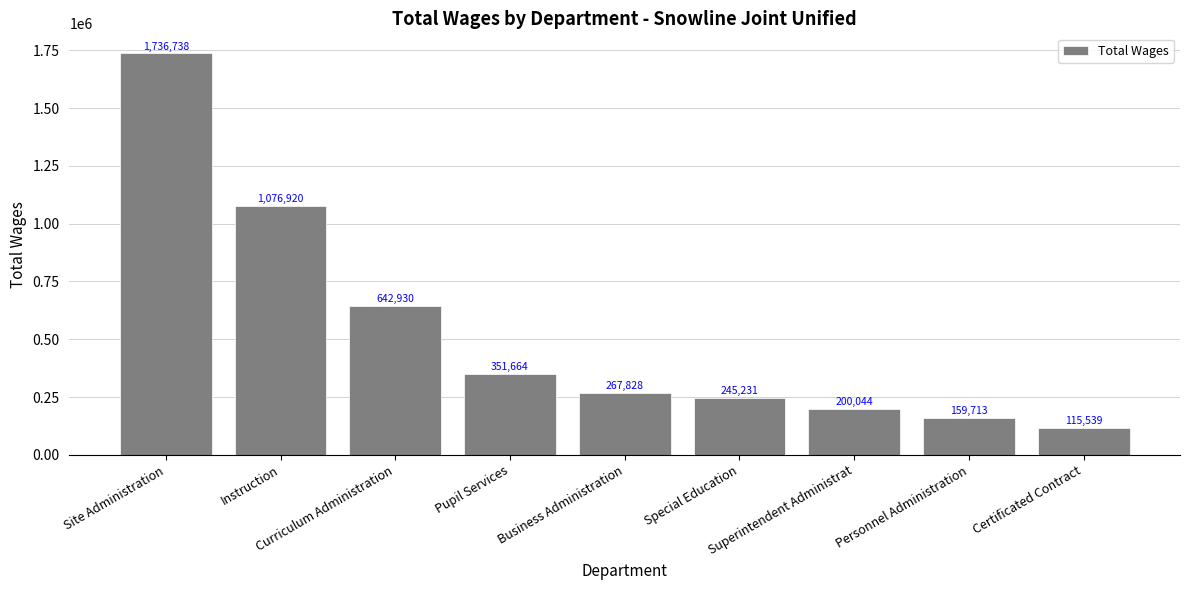

Which category has the lowest value across all series?

Certificated Contract